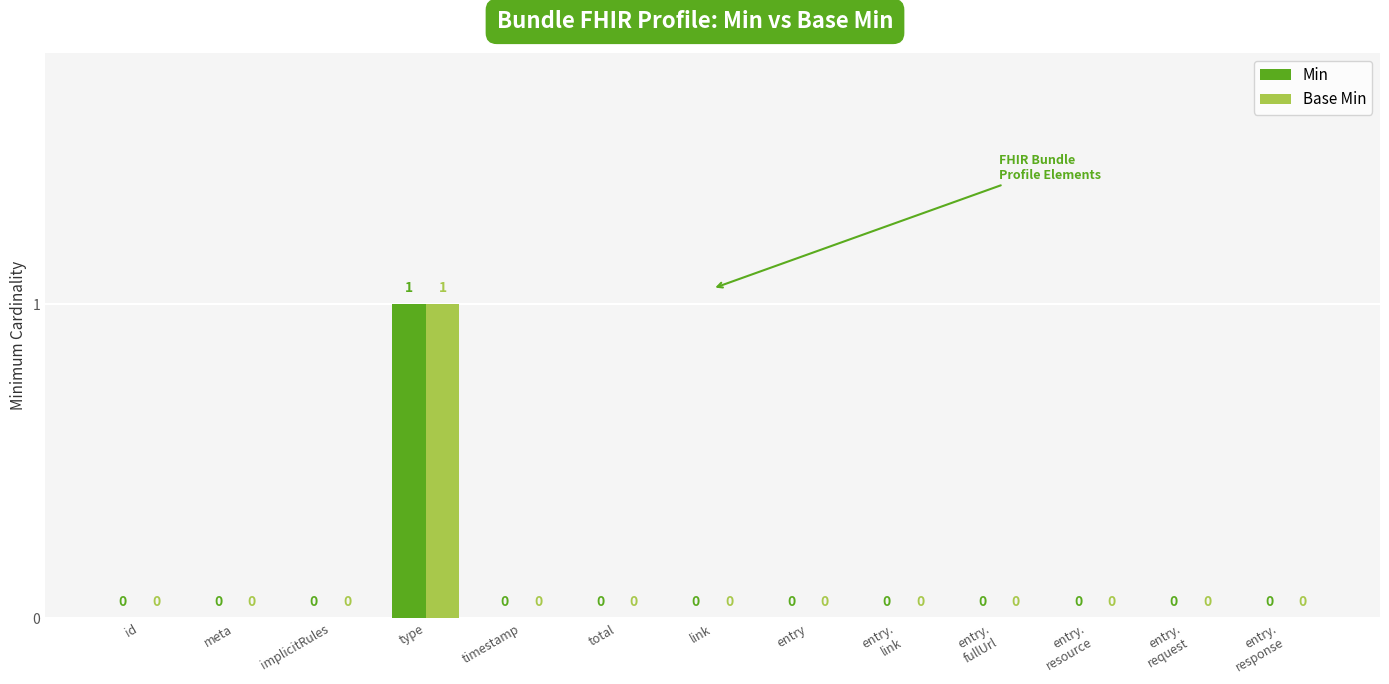

Is it true that Base Min equals 0 at entry?

True